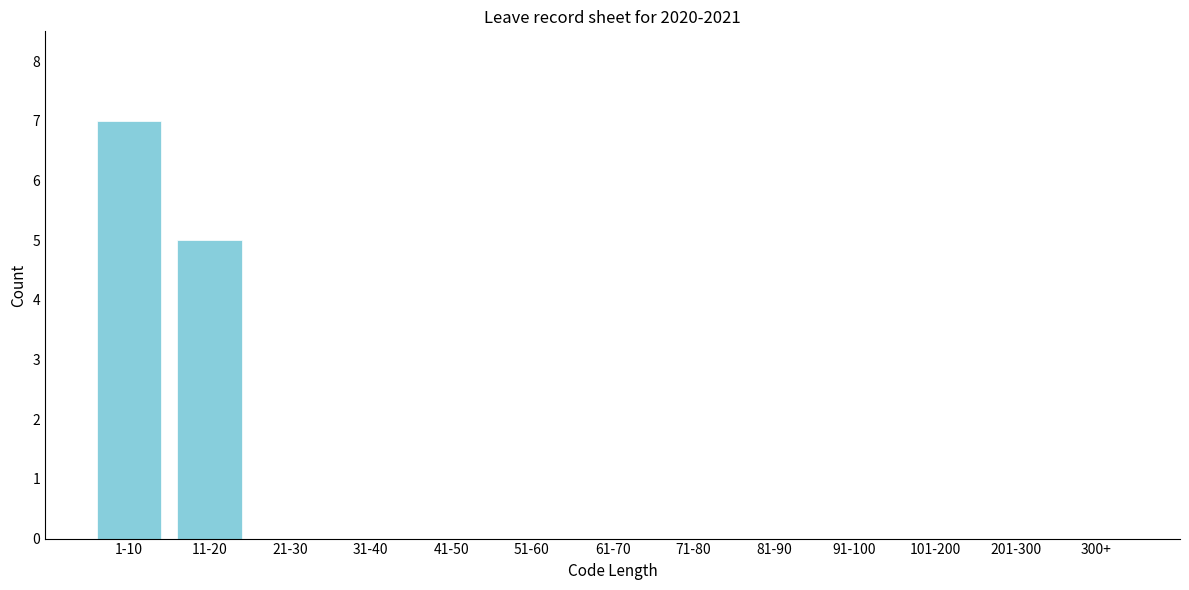

Reading left to right, list all the values displayed in this chart.

1-10=7	11-20=5	21-30=0	31-40=0	41-50=0	51-60=0	61-70=0	71-80=0	81-90=0	91-100=0	101-200=0	201-300=0	300+=0